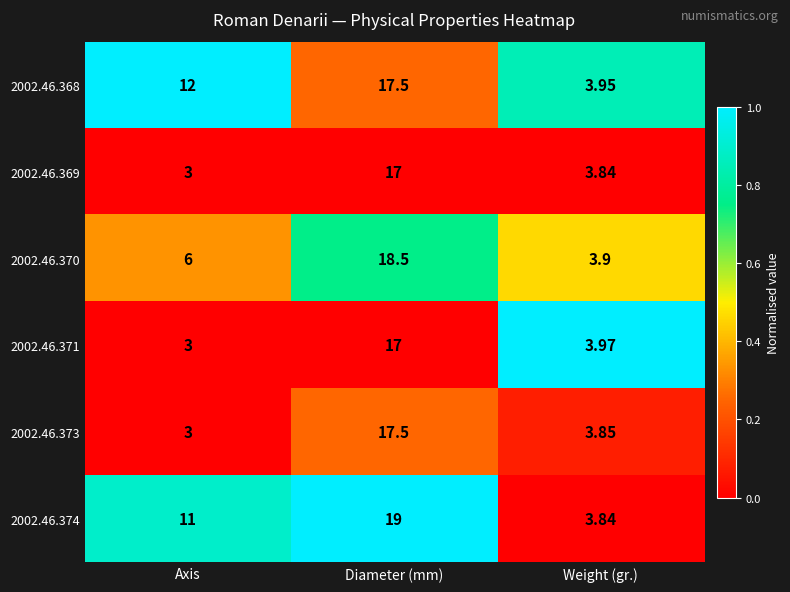

Where is 2002.46.371 nearest to the value 10?

Weight (gr.)